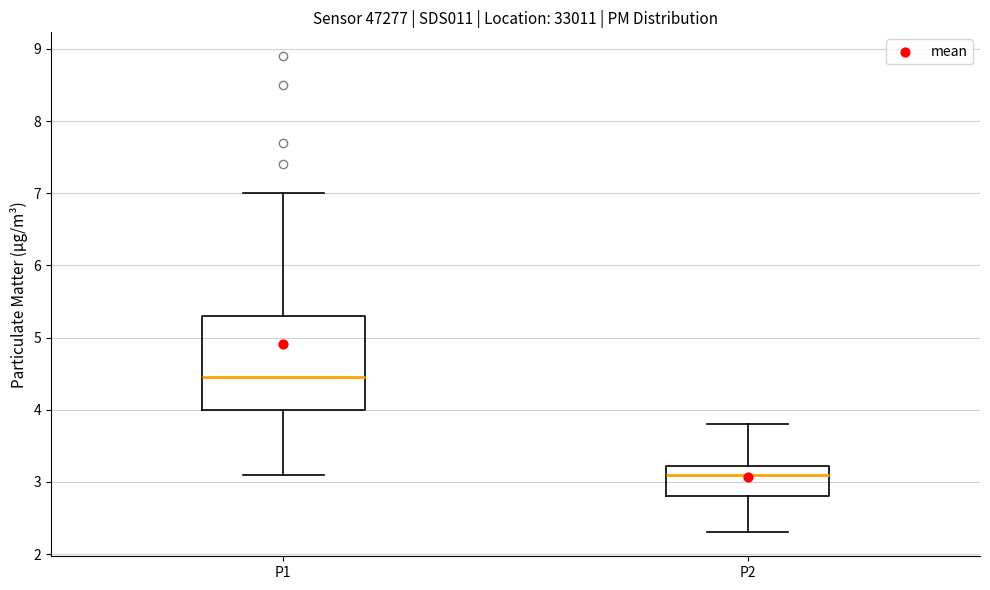

Reading left to right, transcribe this box plot: for each box, give where its median line is, the range the box spans, and where its two whiskers end, as read against the y-axis. The values are not printed on the chart, so give them approximately, as read against the axis.

P1: median 4.5, box 4.0 to 5.3, whiskers 3.1 to 7.0
P2: median 3.1, box 2.8 to 3.2, whiskers 2.3 to 3.8